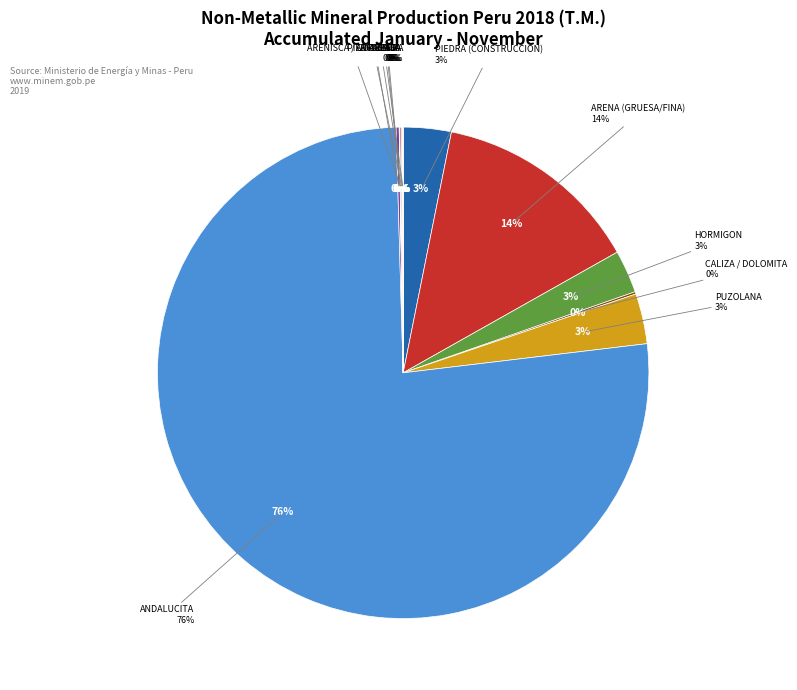

Do PIZARRA and PUZOLANA together represent more than half of the pie?

No